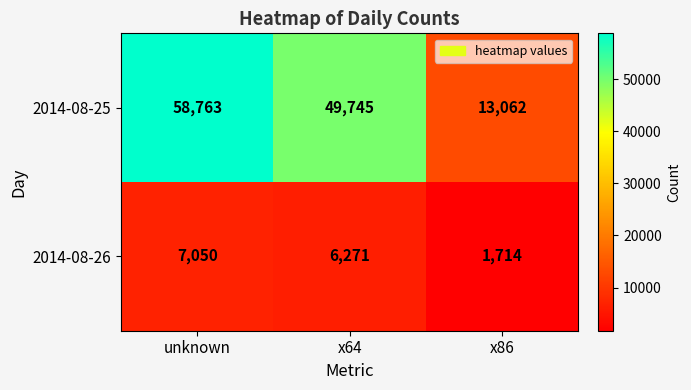

What is the difference between the maximum and minimum values in the 2014-08-26 series?

5336